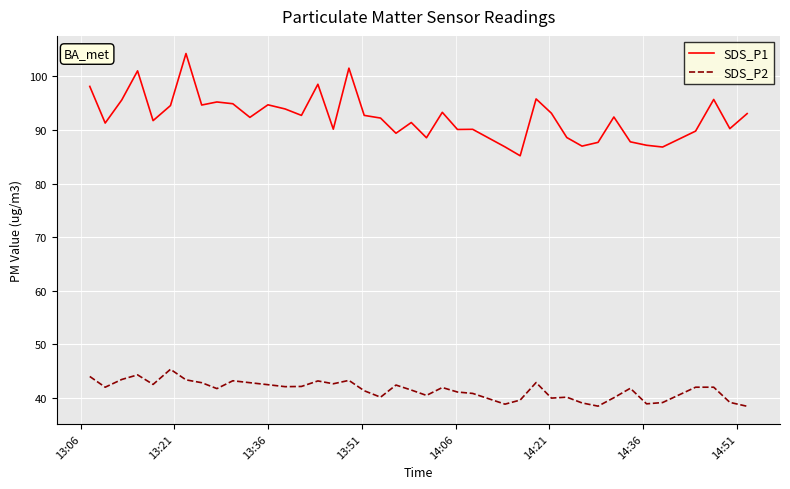

What is the difference between the maximum and minimum values in the SDS_P2 series?

6.9